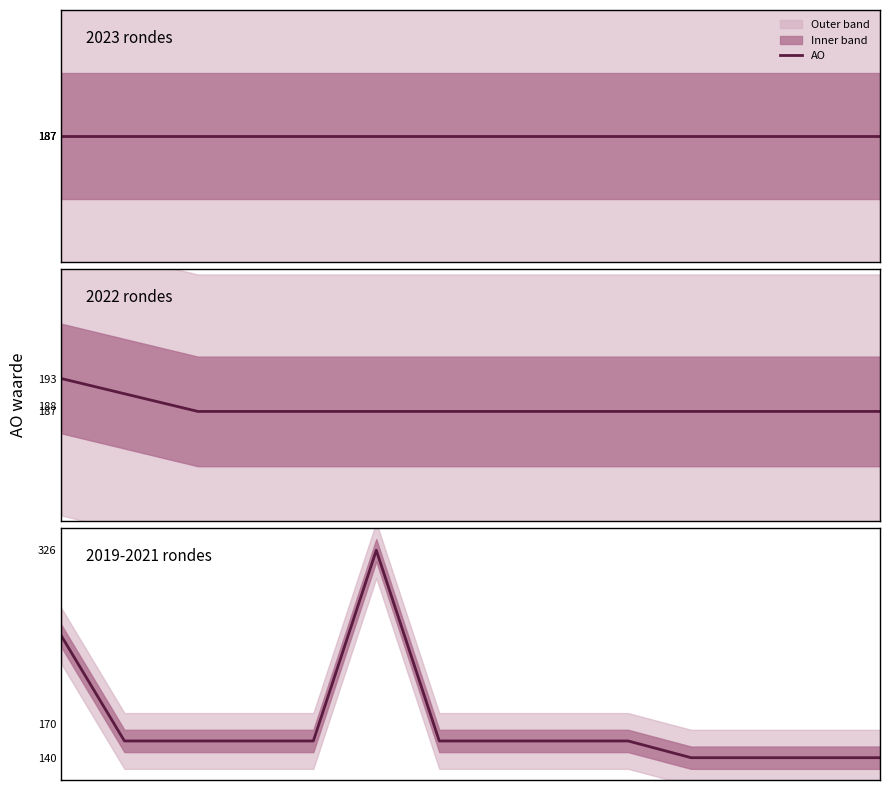

Reading left to right, extract all data points from this chart.

0=249	1=155	2=155	3=155	4=155	5=326	6=155	7=155	8=155	9=155	10=140	11=140	12=140	13=140